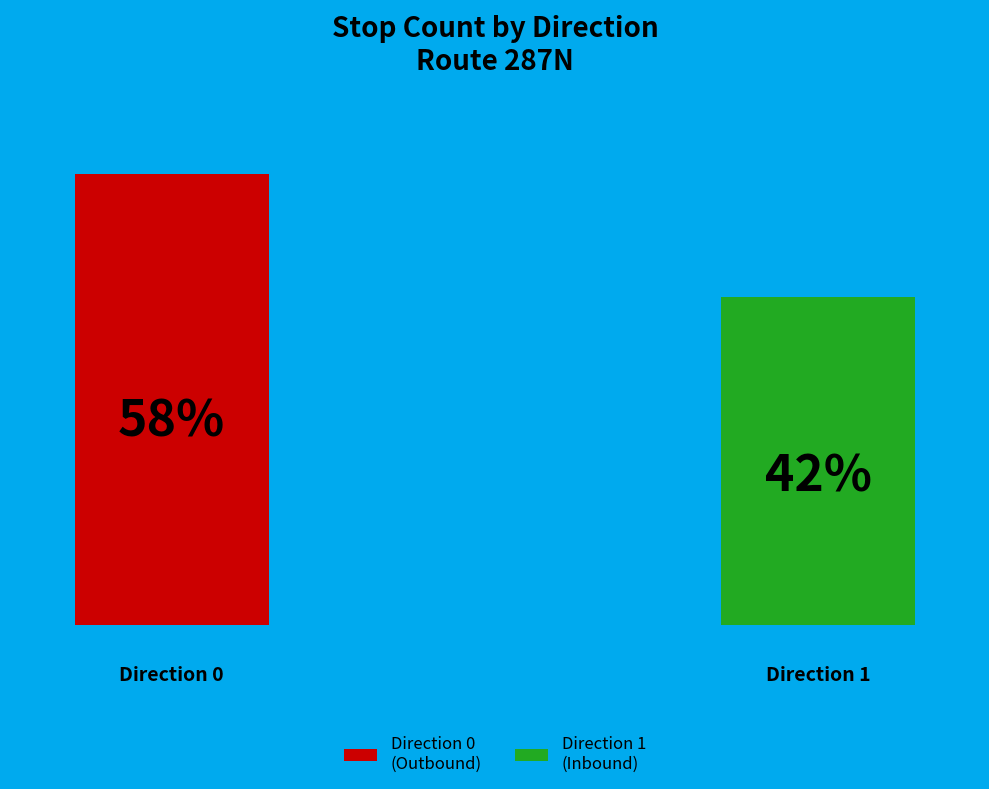

Do Direction 1 and Direction 0 together represent more than half of the pie?

Yes